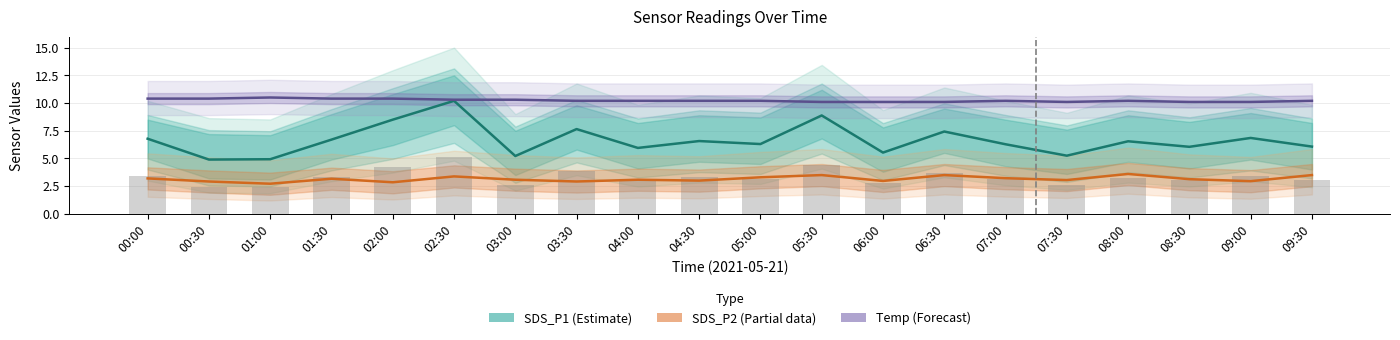

Which label corresponds to the largest value in the chart?

01:00